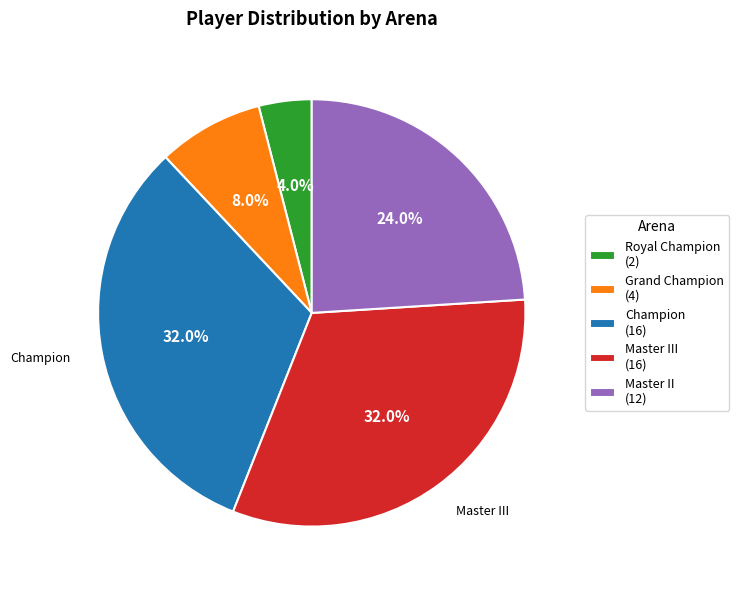

How many segments does this pie chart have?

5